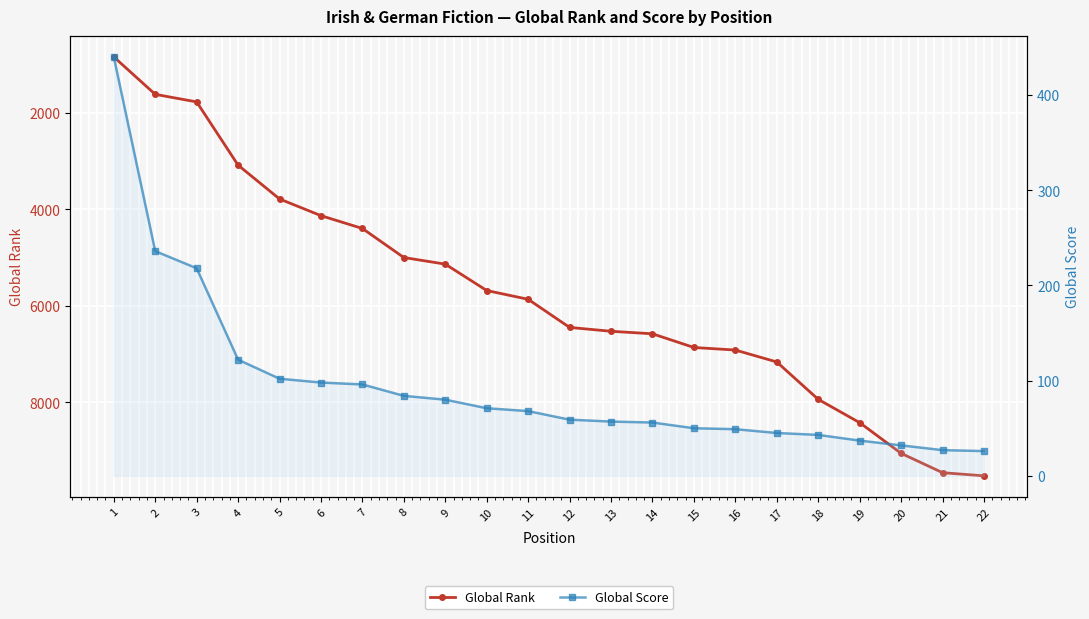

What is the highest value of the Global Rank series?

9527